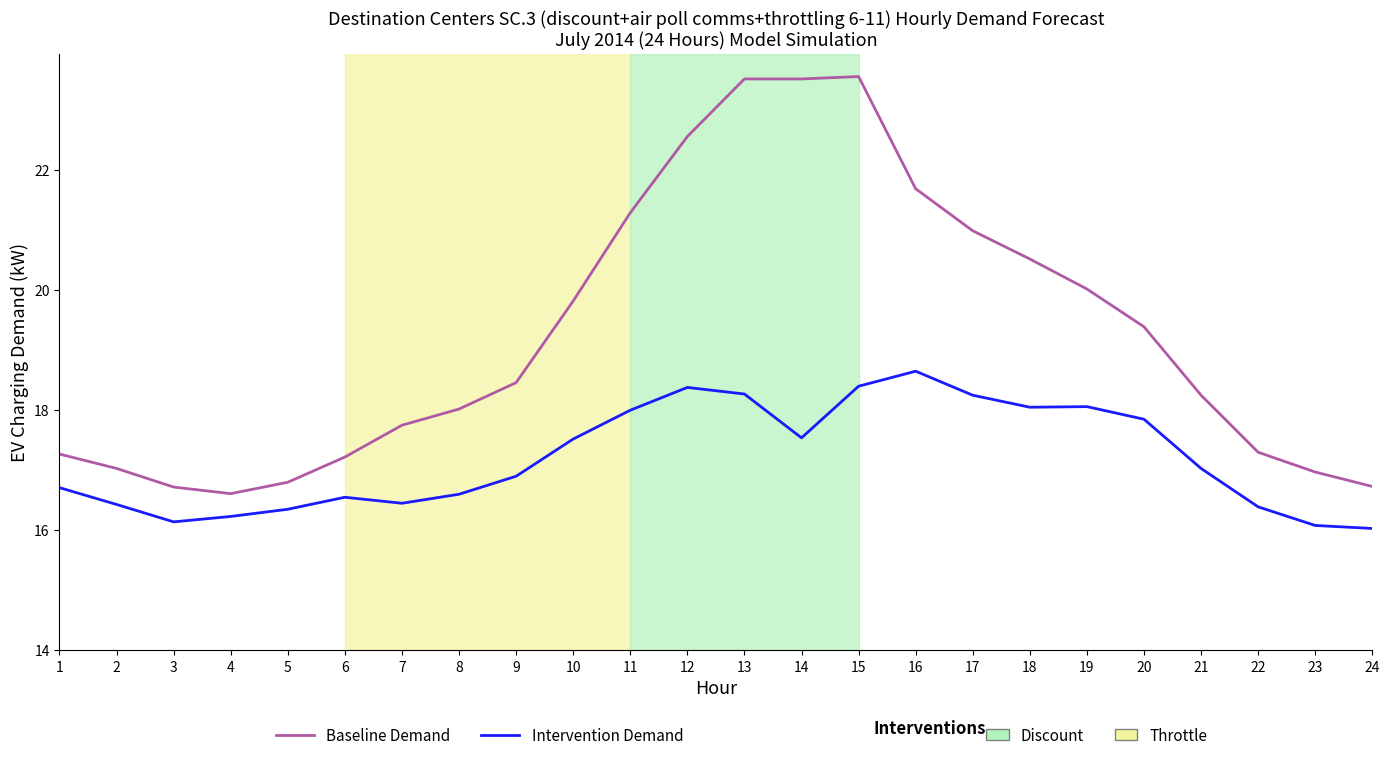

What is the spread (max minus min) of values at 10?

2.3